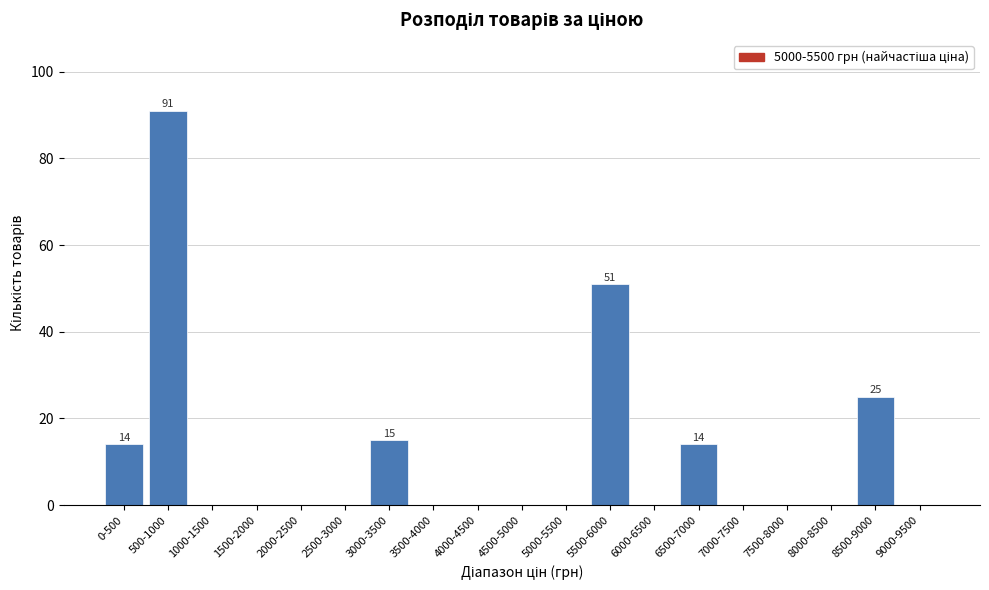

Reading left to right, list all the values displayed in this chart.

0-500=14	500-1000=91	1000-1500=0	1500-2000=0	2000-2500=0	2500-3000=0	3000-3500=15	3500-4000=0	4000-4500=0	4500-5000=0	5000-5500=0	5500-6000=51	6000-6500=0	6500-7000=14	7000-7500=0	7500-8000=0	8000-8500=0	8500-9000=25	9000-9500=0